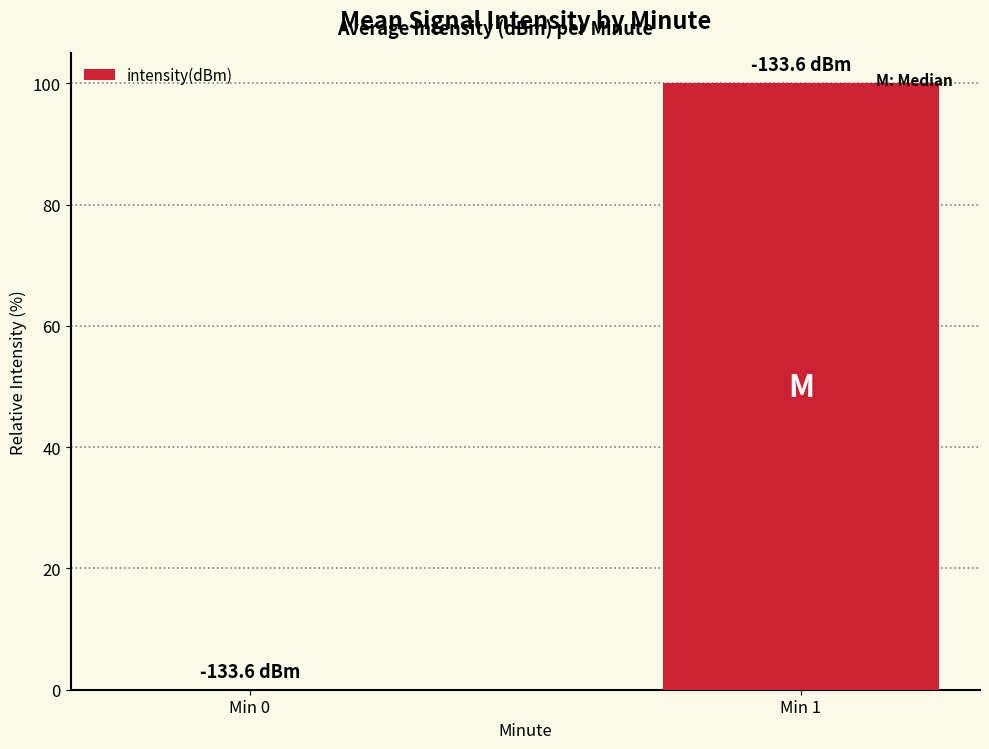

What is the greatest value displayed?

100